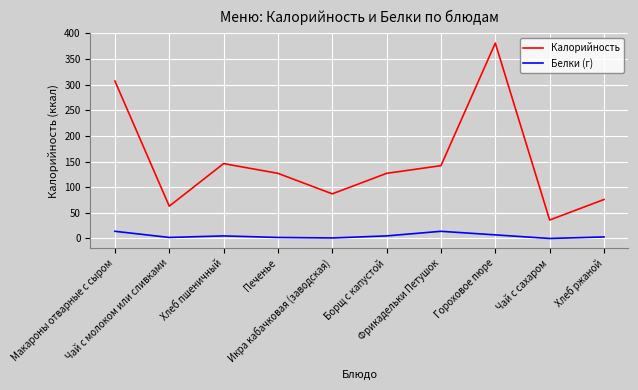

The value of Белки (г) at Гороховое пюре is 7. True or false?

True